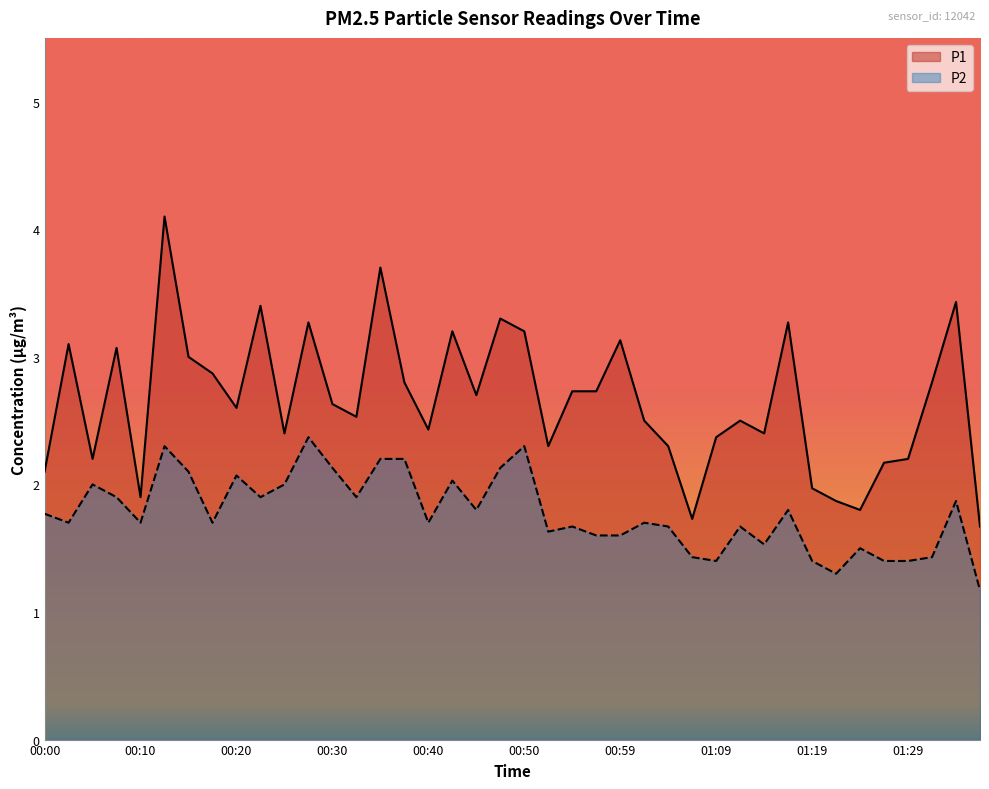

What is the difference between the maximum and second lowest values in the P1 series?

2.4